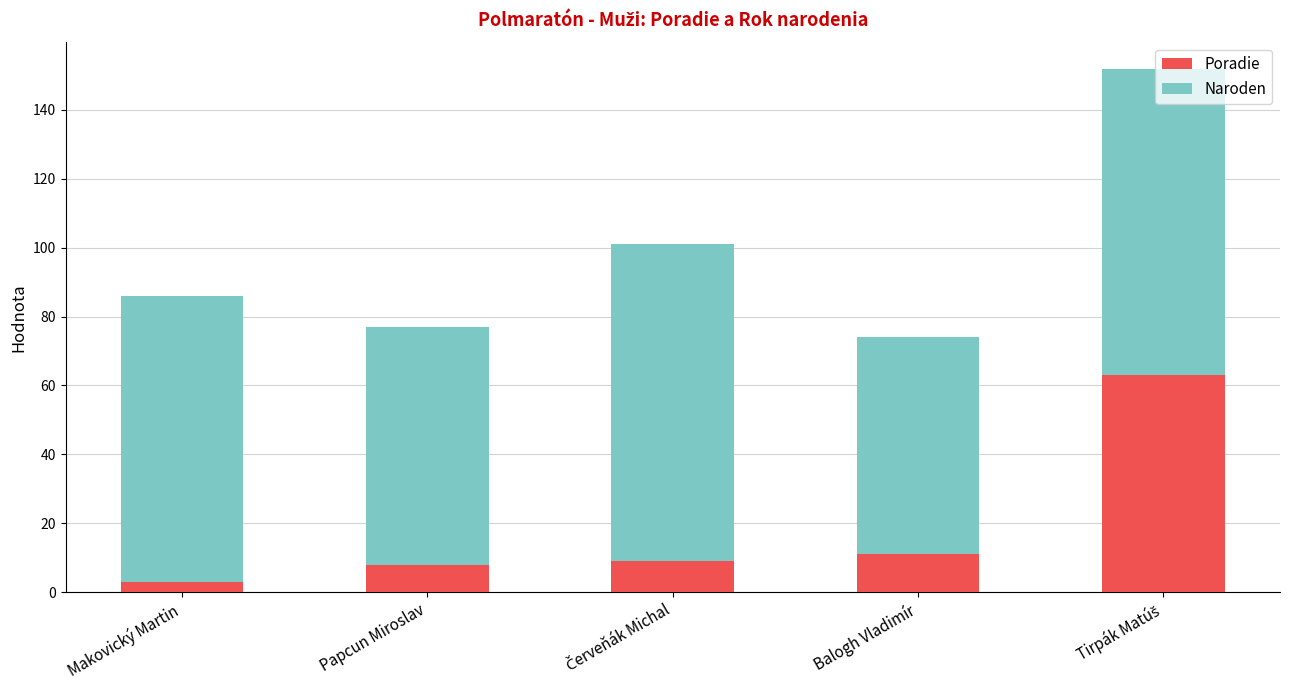

What is the sum of all Poradie values?

94